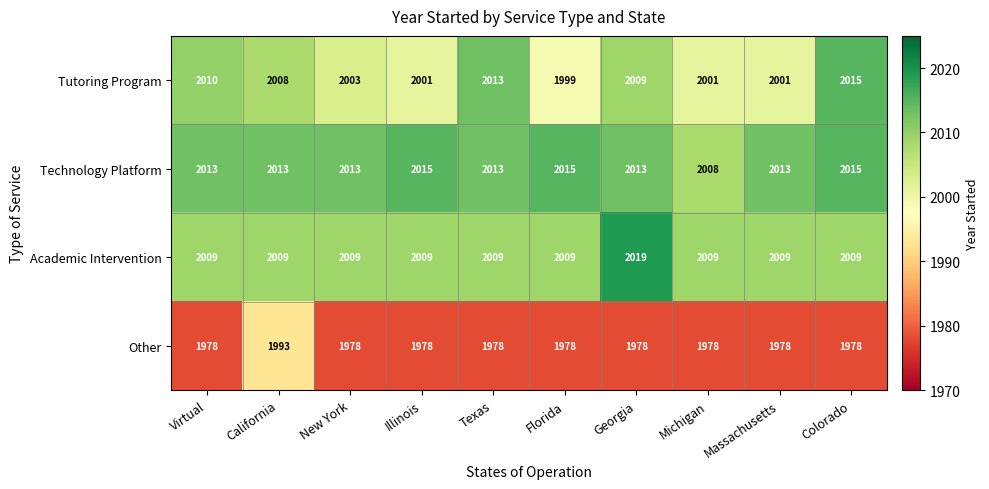

How many Technology Platform values are between 2013 and 2015?

9